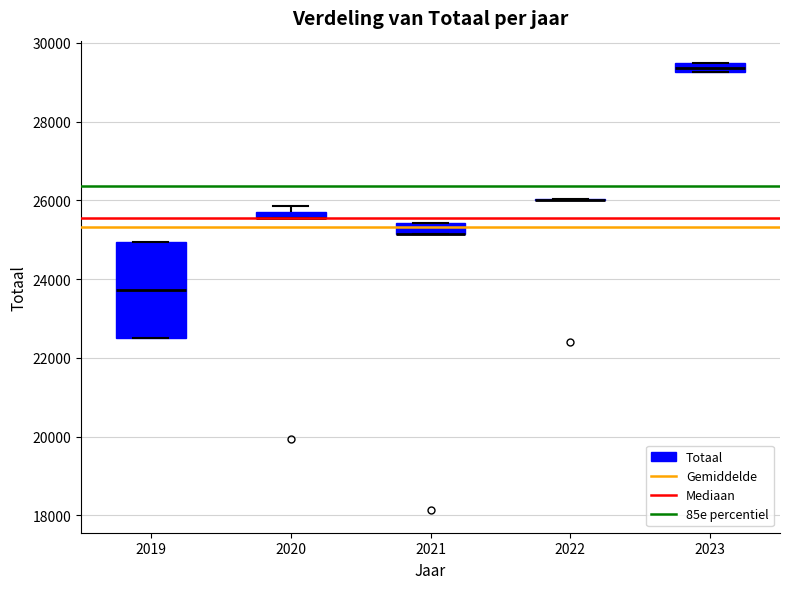

Where is the upper edge of the box at x = 2021 on the y-axis? The values are not printed on the chart, so give them approximately, as read against the axis.

25400